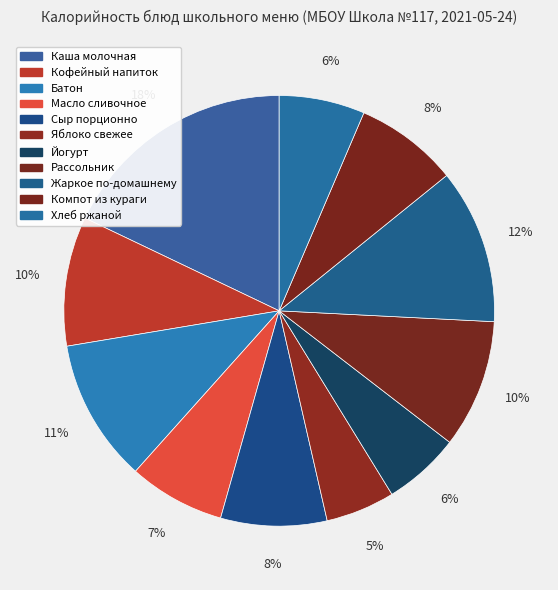

Do Батон and Жаркое по-домашнему together represent more than half of the pie?

No